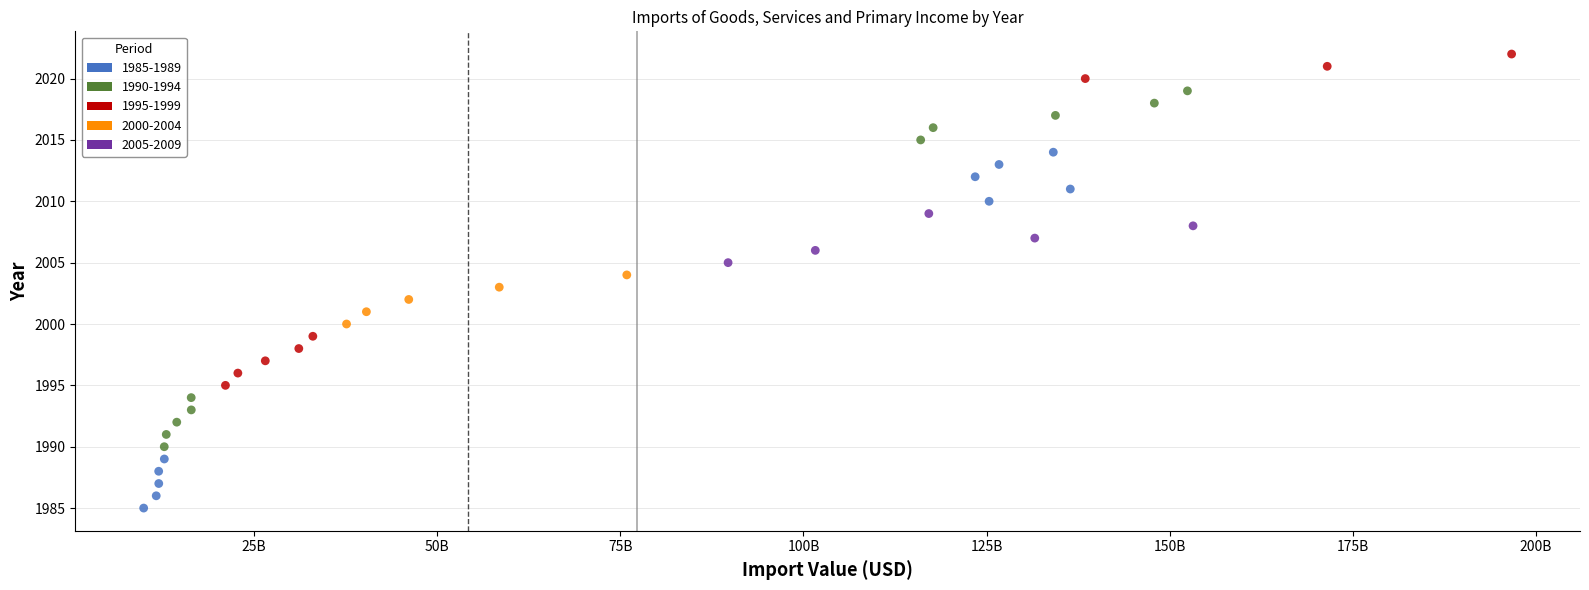

What is the range of Y values (max minus min)?

37